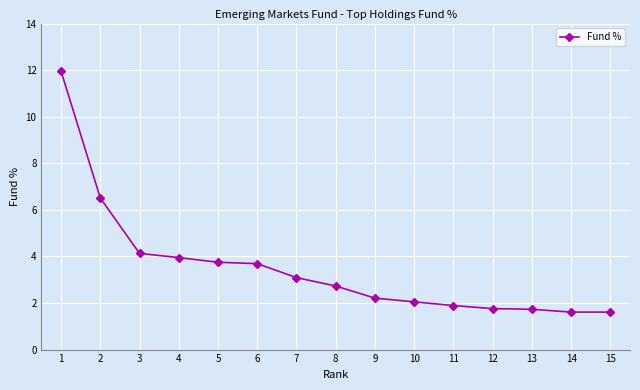

True or false: the data shows 1.9 at 11.

True